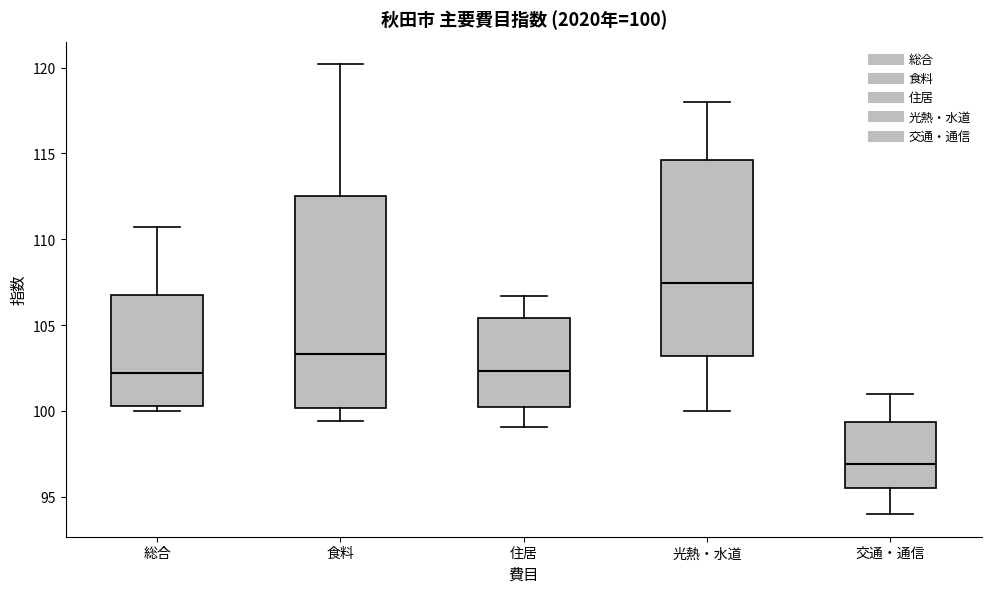

Comparing the boxes themselves (not the whiskers), which one is the tallest?

食料